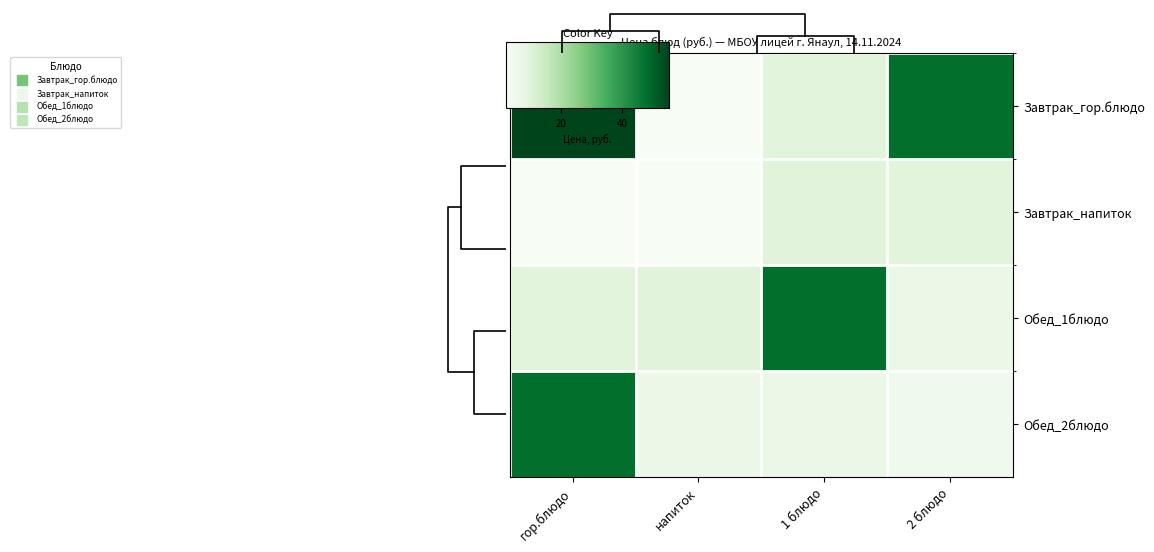

The value of Завтрак_гор.блюдо at напиток is 3.3. True or false?

False